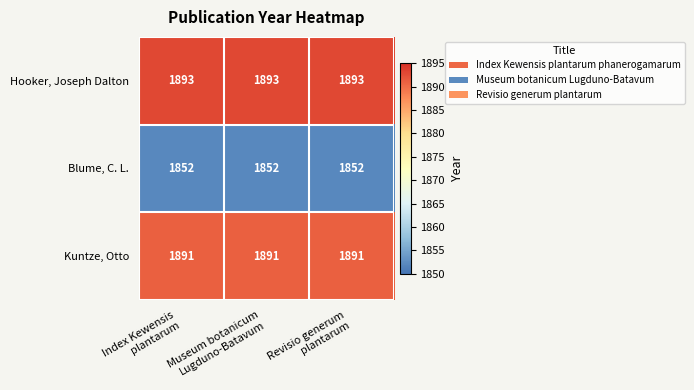

What is the total value across all series at Revisio generum
plantarum?

5636